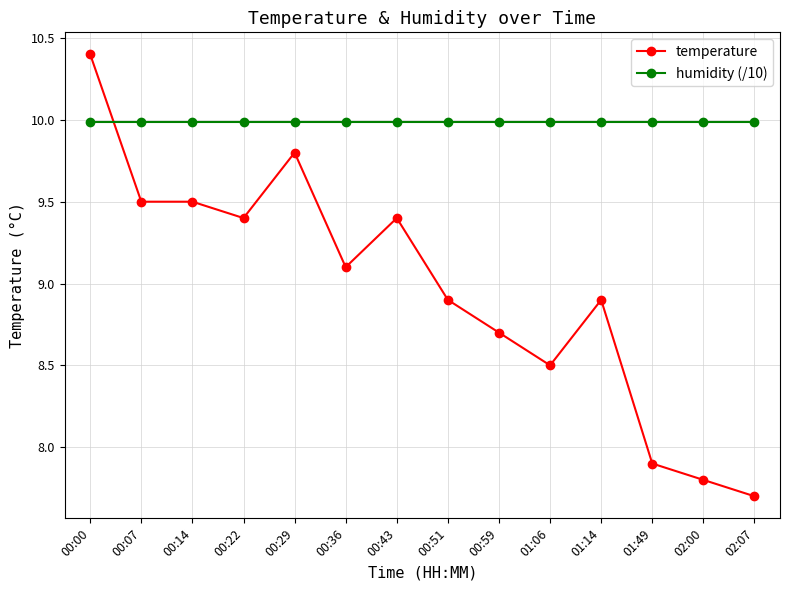

What is the approximate value of temperature at 02:00?

7.8